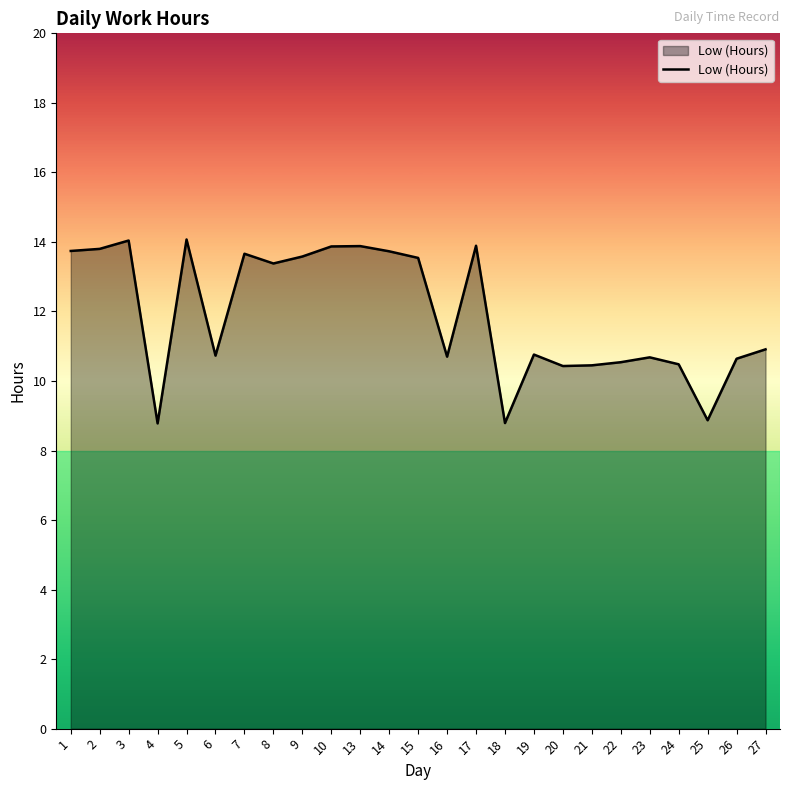

Approximately how many times larger is the value at 15 compared to 14?

1.0